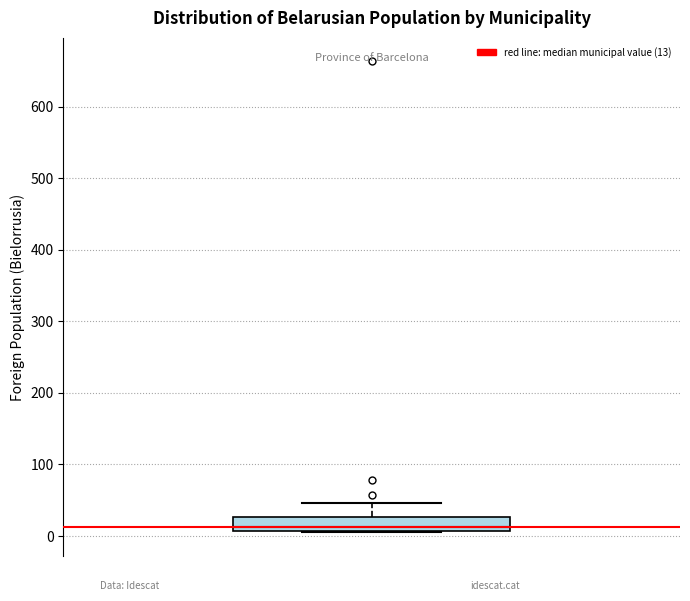

Transcribe this box plot: give where the median line is, the range the box spans, and where the two whiskers end, as read against the y-axis. The values are not printed on the chart, so give them approximately, as read against the axis.

median 10 (just above the box's lower edge), box 10 to 30, whiskers 10 to 50